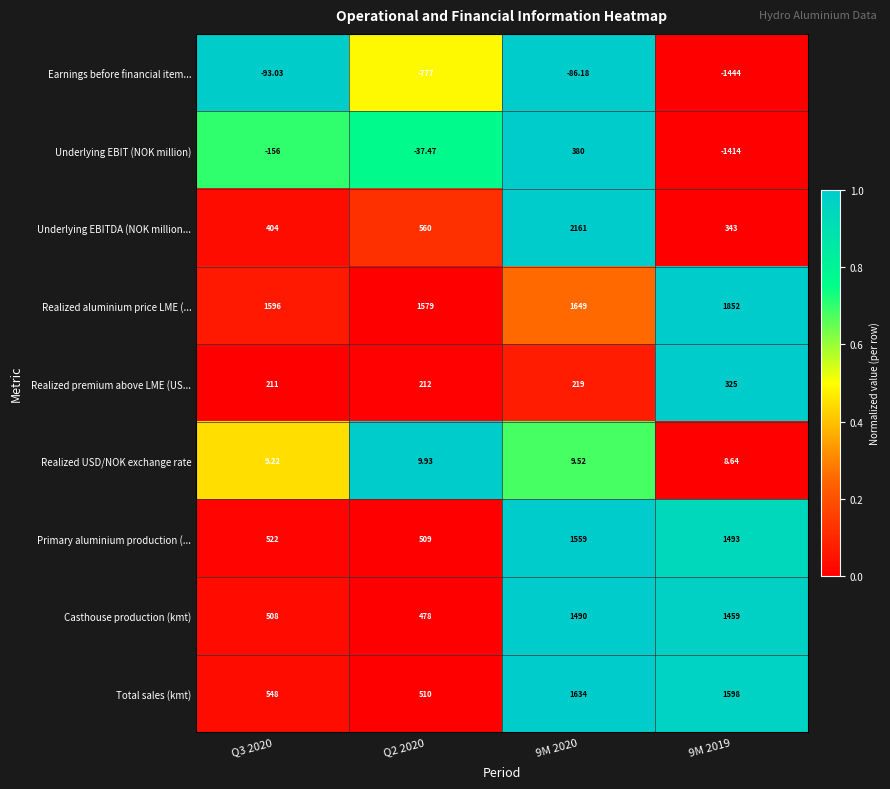

Is the value of Underlying EBITDA (NOK million... at 9M 2020 greater than the value of Realized aluminium price LME (... at 9M 2020?

Yes